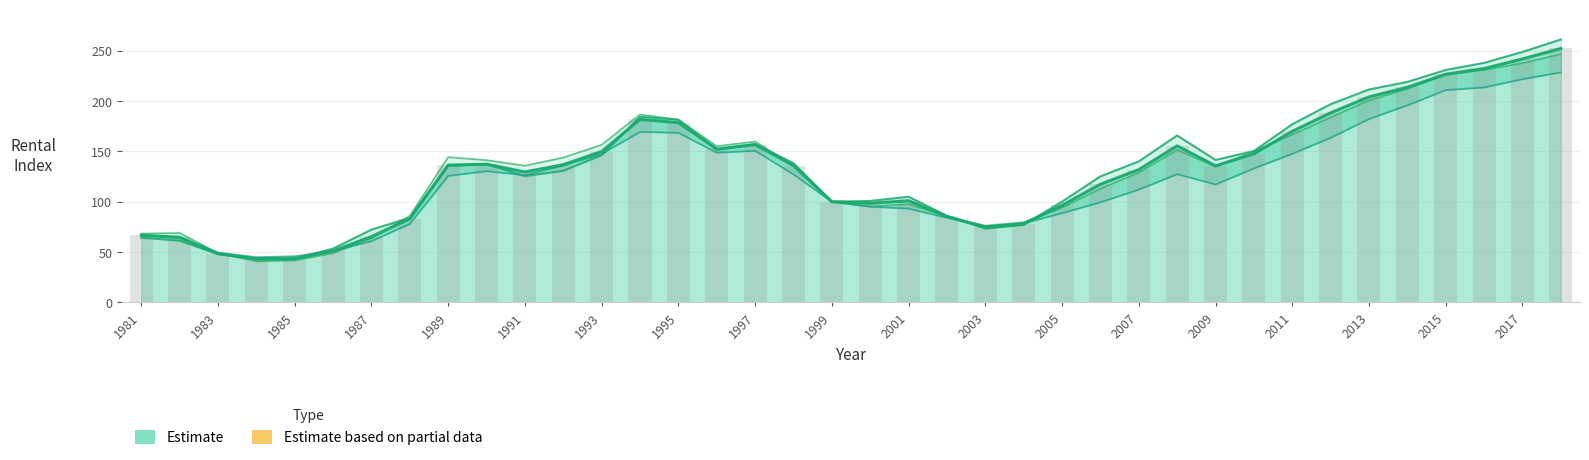

Reading left to right, list all the values displayed in this chart.

Grade A: 64.3	61.4	47.9	43.9	43.6	53.5	72.3	84.0	135.6	137.4	125.5	130.8	146.3	184.4	181.5	151.8	157.2	138.3	100.0	100.8	105.0	86.0	73.4	77.1	100.1	125.2	140.1	165.8	141.5	150.4	177.0	196.9	211.5	219.0	230.9	237.9	248.8	261.1
Grade B: 68.4	69.0	49.0	40.9	41.7	49.0	63.7	86.0	144.3	141.3	135.8	143.9	156.6	186.7	181.5	155.2	159.8	135.9	100.0	95.1	97.7	85.3	76.3	79.7	94.1	113.0	128.9	151.6	134.7	150.2	166.6	183.8	200.7	212.1	226.0	231.0	237.6	246.6
Grade C: 66.9	63.9	49.6	45.0	45.9	51.1	60.9	78.0	125.7	130.4	126.4	135.9	147.5	169.4	168.5	148.8	150.6	127.2	100.0	95.2	93.2	84.1	75.8	78.6	88.7	99.5	112.1	127.4	117.2	133.1	147.7	163.5	182.2	195.8	210.9	213.6	221.7	228.5
Overall: 66.7	64.8	48.6	43.0	43.4	51.2	65.4	83.1	136.4	137.3	129.6	136.8	149.9	181.8	178.6	152.3	156.8	135.9	100.0	98.5	101.0	85.4	74.6	78.1	96.4	117.4	131.9	155.5	135.7	147.6	169.9	188.3	204.1	213.7	226.7	232.3	241.8	252.2
Overall (bar): 66.7	64.8	48.6	43.0	43.4	51.2	65.4	83.1	136.4	137.3	129.6	136.8	149.9	181.8	178.6	152.3	156.8	135.9	100.0	98.5	101.0	85.4	74.6	78.1	96.4	117.4	131.9	155.5	135.7	147.6	169.9	188.3	204.1	213.7	226.7	232.3	241.8	252.2